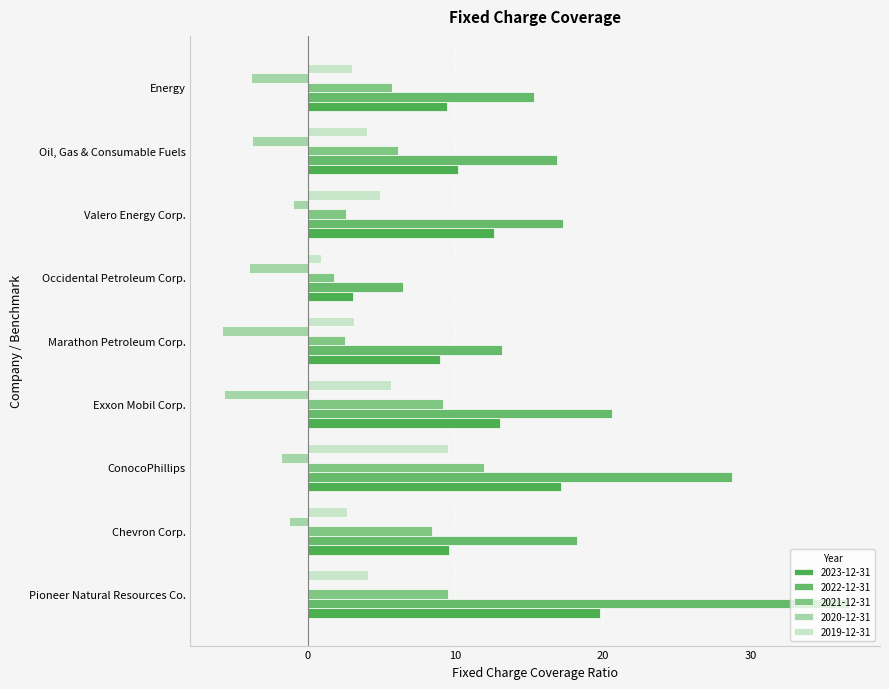

Reading left to right, list all the values displayed in this chart.

2023-12-31: Pioneer Natural Resources Co.=19.8	Chevron Corp.=9.6	ConocoPhillips=17.1	Exxon Mobil Corp.=13.0	Marathon Petroleum Corp.=9.0	Occidental Petroleum Corp.=3.1	Valero Energy Corp.=12.7	Oil, Gas & Consumable Fuels=10.2	Energy=9.4
2022-12-31: Pioneer Natural Resources Co.=36.7	Chevron Corp.=18.3	ConocoPhillips=28.8	Exxon Mobil Corp.=20.6	Marathon Petroleum Corp.=13.2	Occidental Petroleum Corp.=6.4	Valero Energy Corp.=17.3	Oil, Gas & Consumable Fuels=16.9	Energy=15.3
2021-12-31: Pioneer Natural Resources Co.=9.5	Chevron Corp.=8.4	ConocoPhillips=11.9	Exxon Mobil Corp.=9.1	Marathon Petroleum Corp.=2.5	Occidental Petroleum Corp.=1.8	Valero Energy Corp.=2.6	Oil, Gas & Consumable Fuels=6.1	Energy=5.7
2020-12-31: Pioneer Natural Resources Co.=0.1	Chevron Corp.=-1.3	ConocoPhillips=-1.8	Exxon Mobil Corp.=-5.7	Marathon Petroleum Corp.=-5.8	Occidental Petroleum Corp.=-4.0	Valero Energy Corp.=-1.0	Oil, Gas & Consumable Fuels=-3.8	Energy=-3.9
2019-12-31: Pioneer Natural Resources Co.=4.1	Chevron Corp.=2.6	ConocoPhillips=9.5	Exxon Mobil Corp.=5.7	Marathon Petroleum Corp.=3.1	Occidental Petroleum Corp.=0.9	Valero Energy Corp.=4.9	Oil, Gas & Consumable Fuels=4.0	Energy=3.0